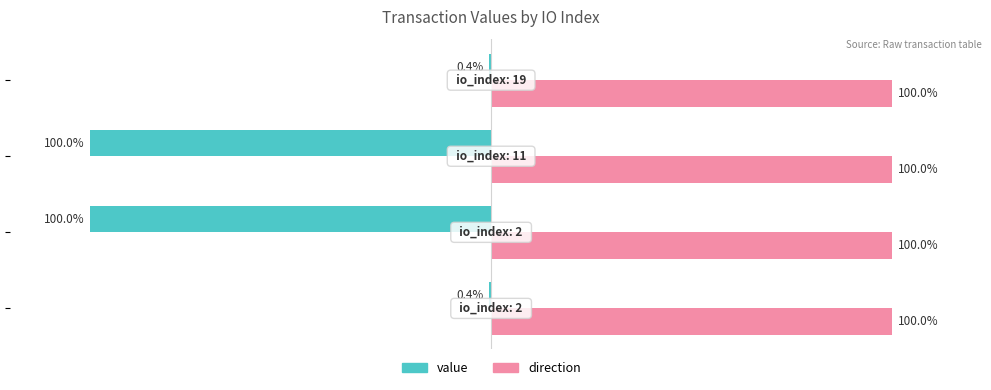

Which series has the largest total across all categories?

direction